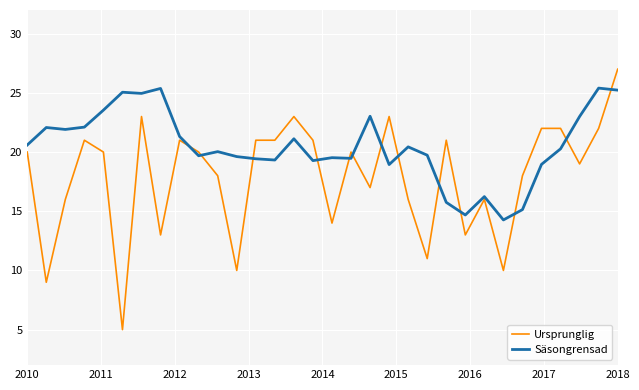

Which series has the largest range (max minus min)?

Ursprunglig